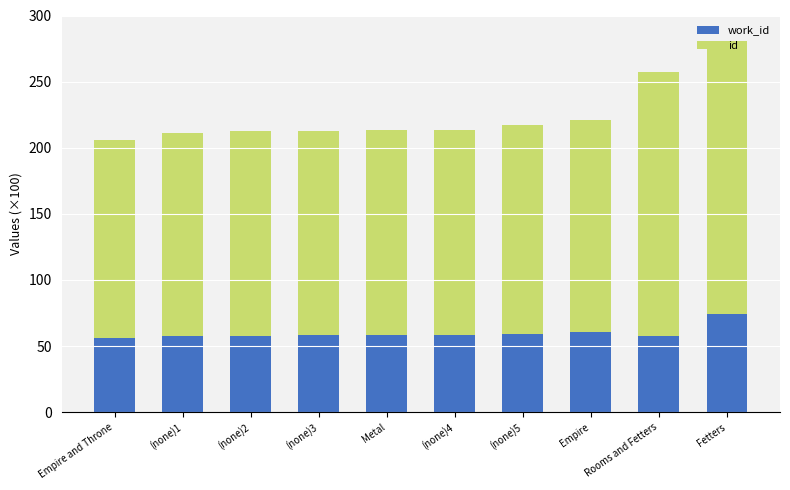

At which category is the sum across all series the highest?

Fetters